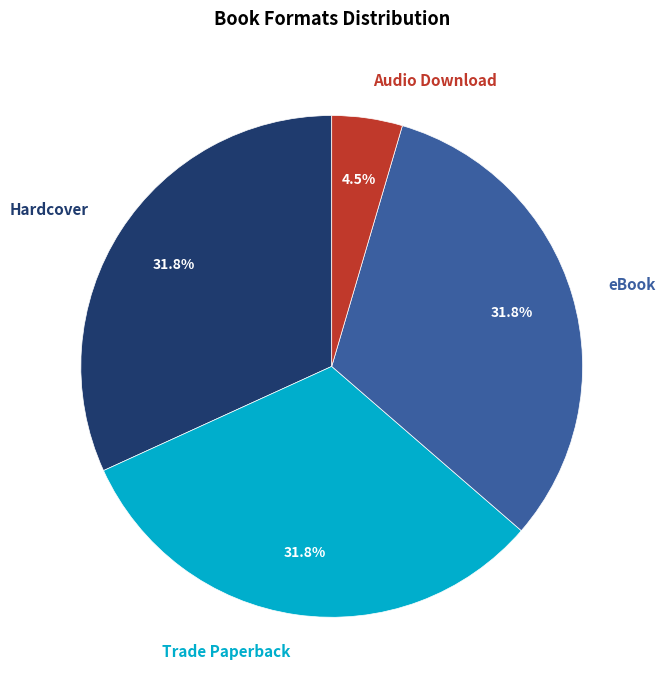

Does any single category account for the majority?

No